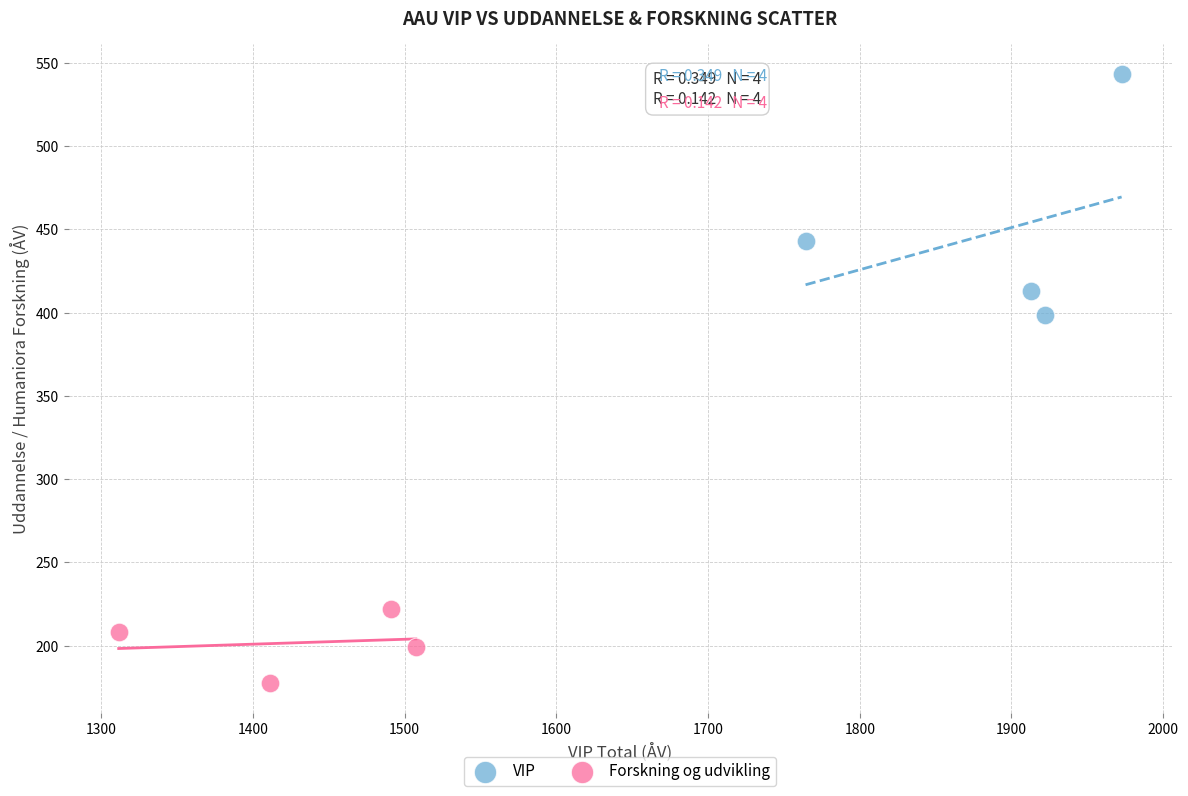

Which series has the widest spread of Y values?

VIP